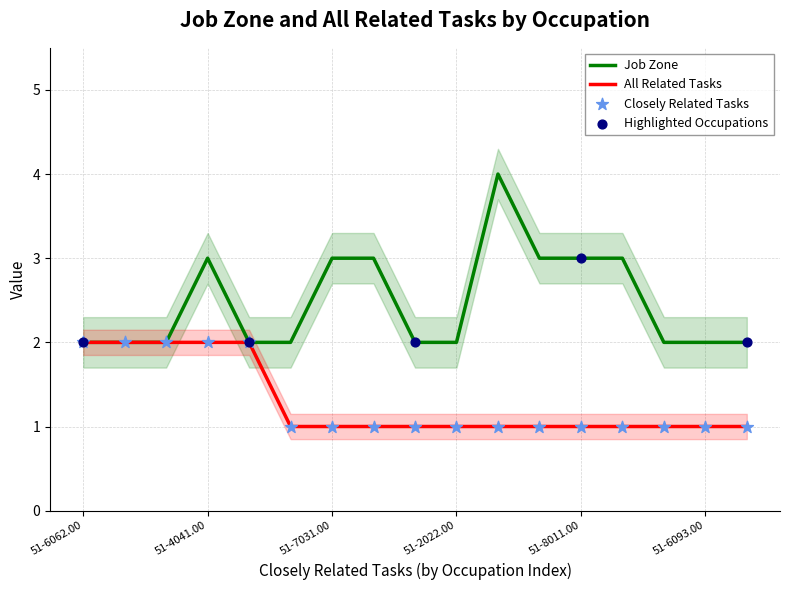

Is it true that All Related Tasks equals 1 at 51-7031.00?

True